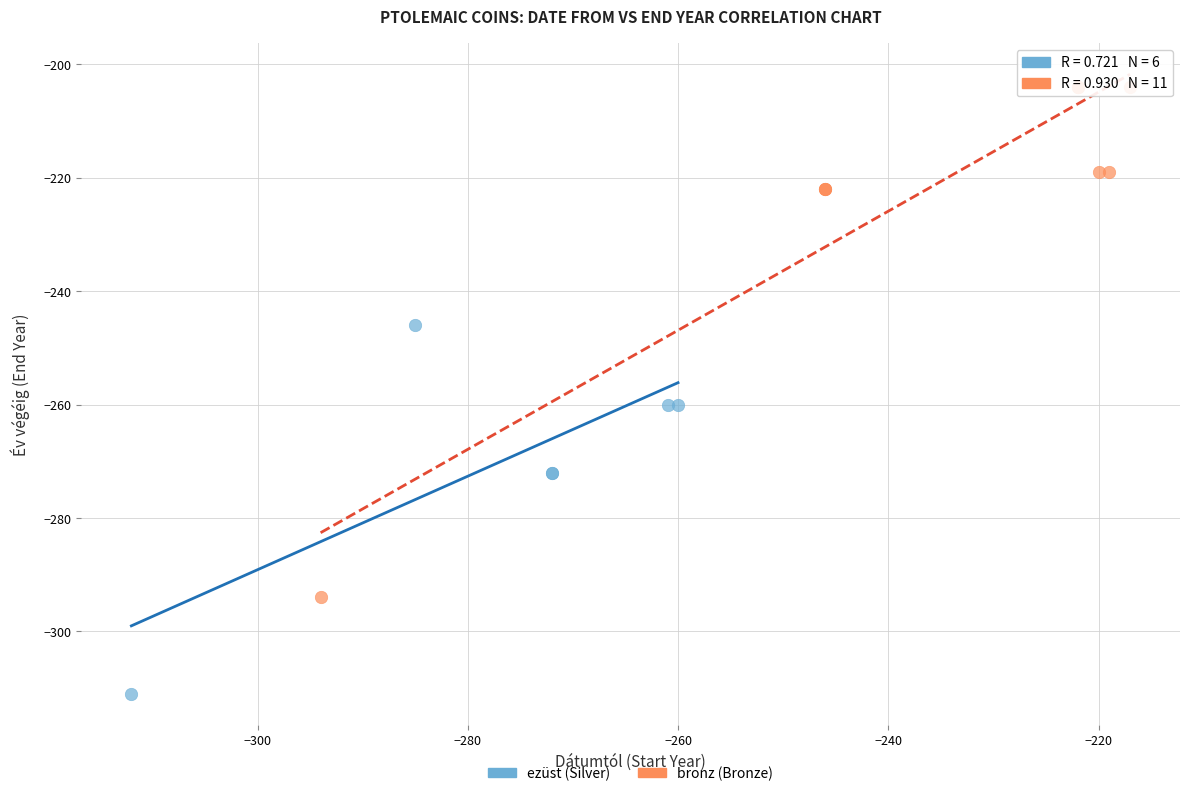

Which series reaches the minimum Y coordinate?

ezüst (Silver)